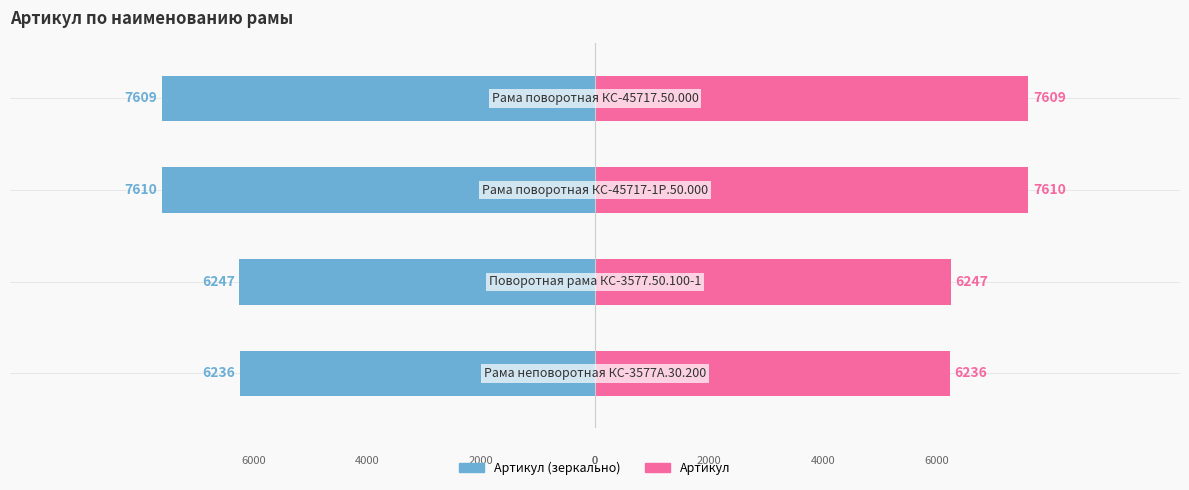

What is the lowest value of the Артикул series?

6236